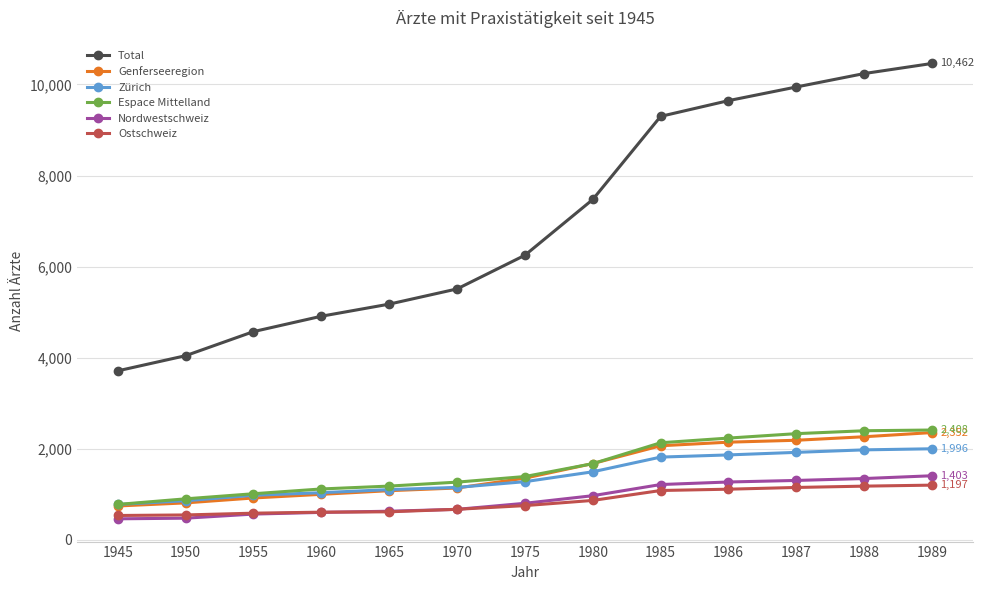

Which series has the largest range (max minus min)?

Total